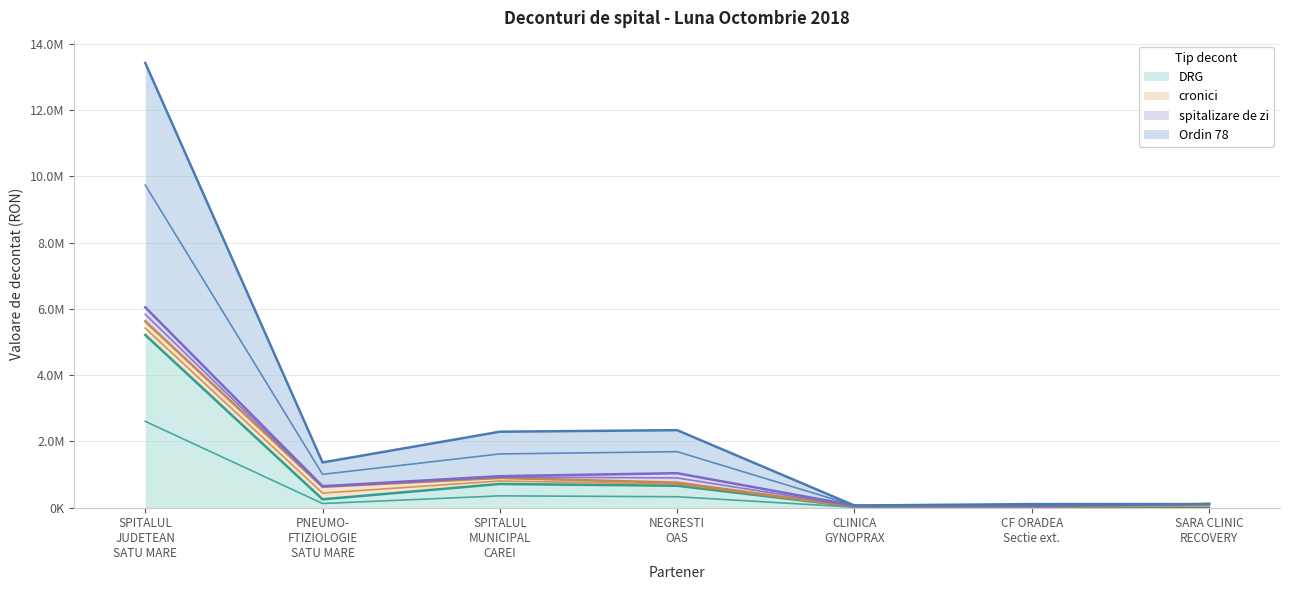

Which has a higher value, NEGRESTI OAS or SARA CLINIC RECOVERY?

NEGRESTI OAS